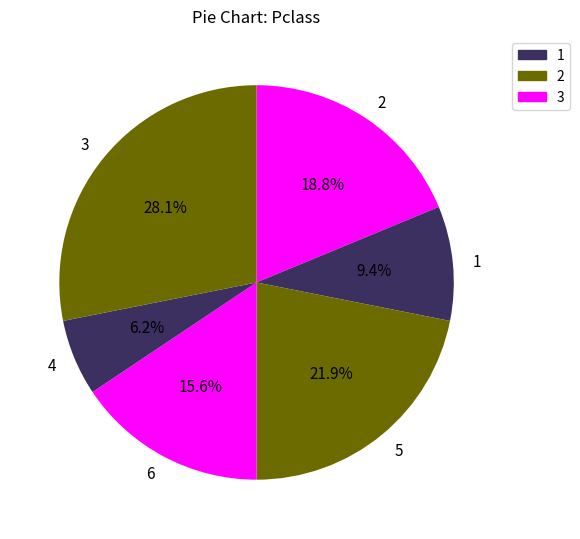

Does any single category account for the majority?

No